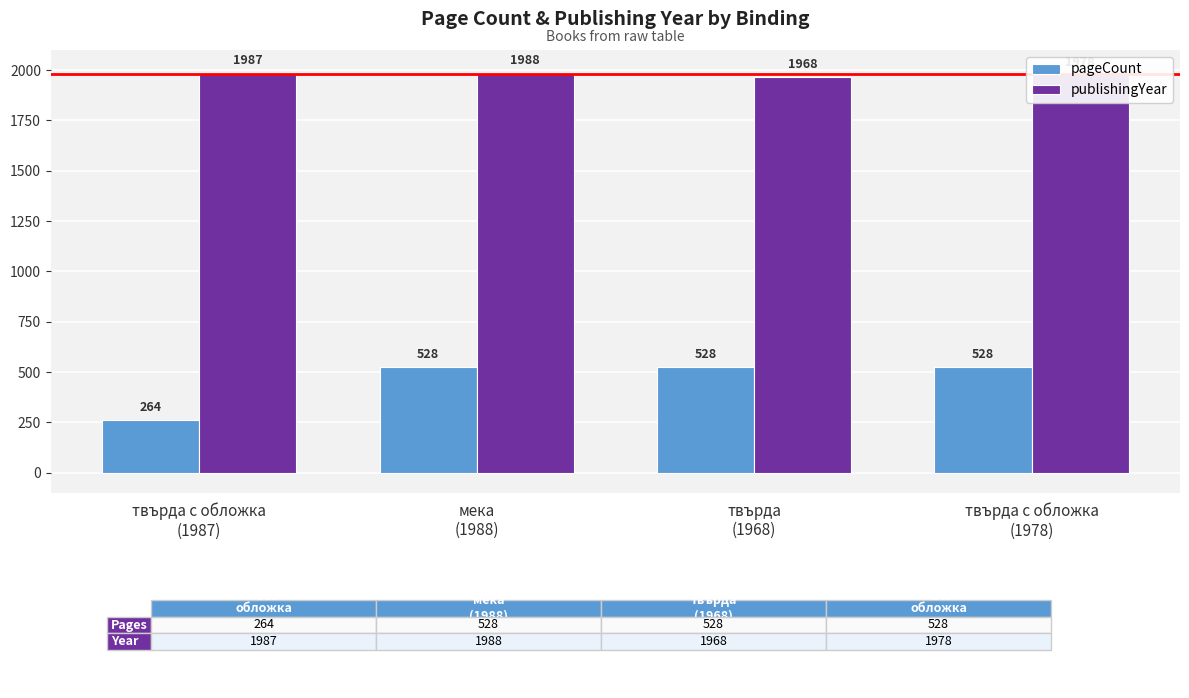

What is the label of the 1st bar from the right?

твърда с обложка
(1978)